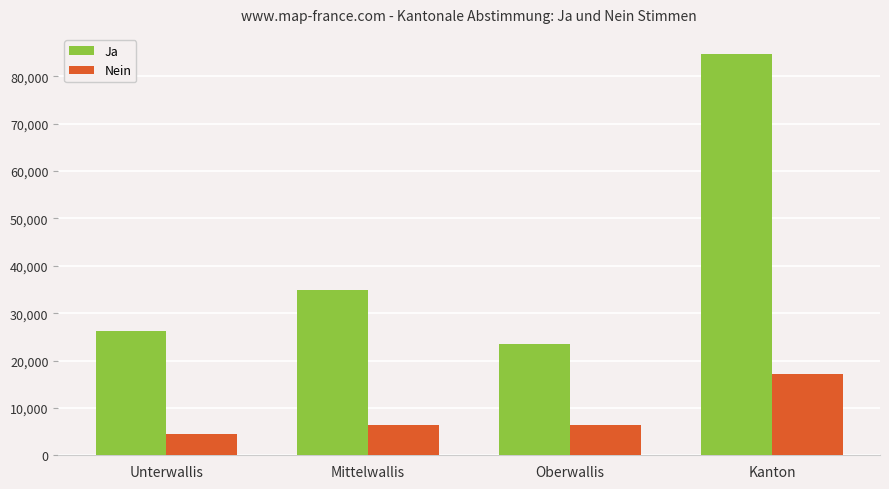

What is the difference between the Ja values at Unterwallis and Kanton?

58487